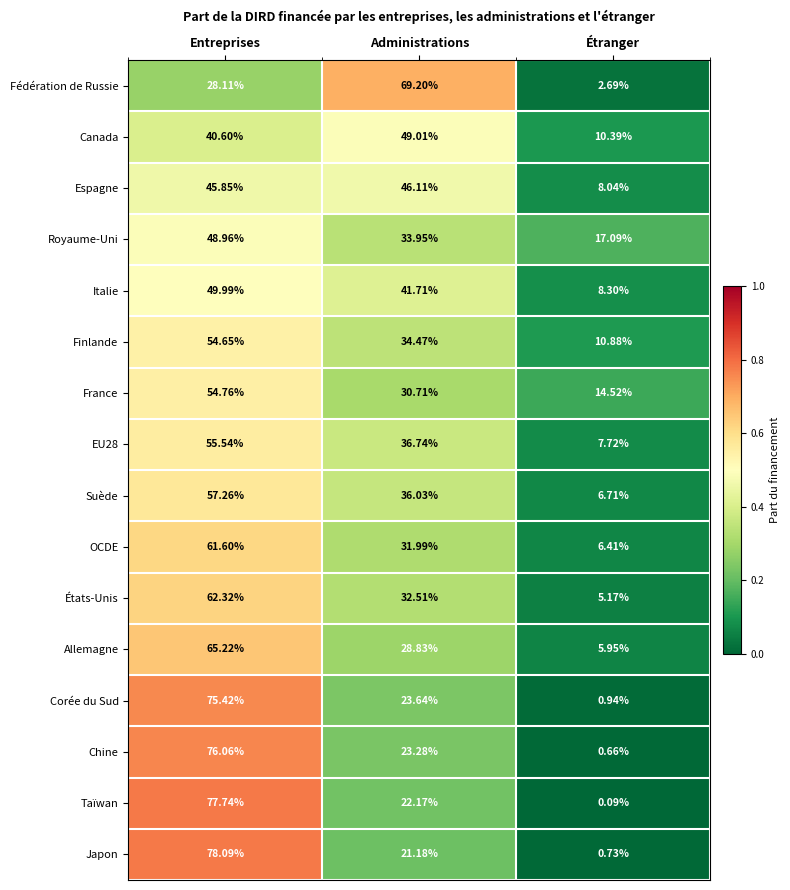

List the labels in order of OCDE value, smallest first.

Étranger, Administrations, Entreprises